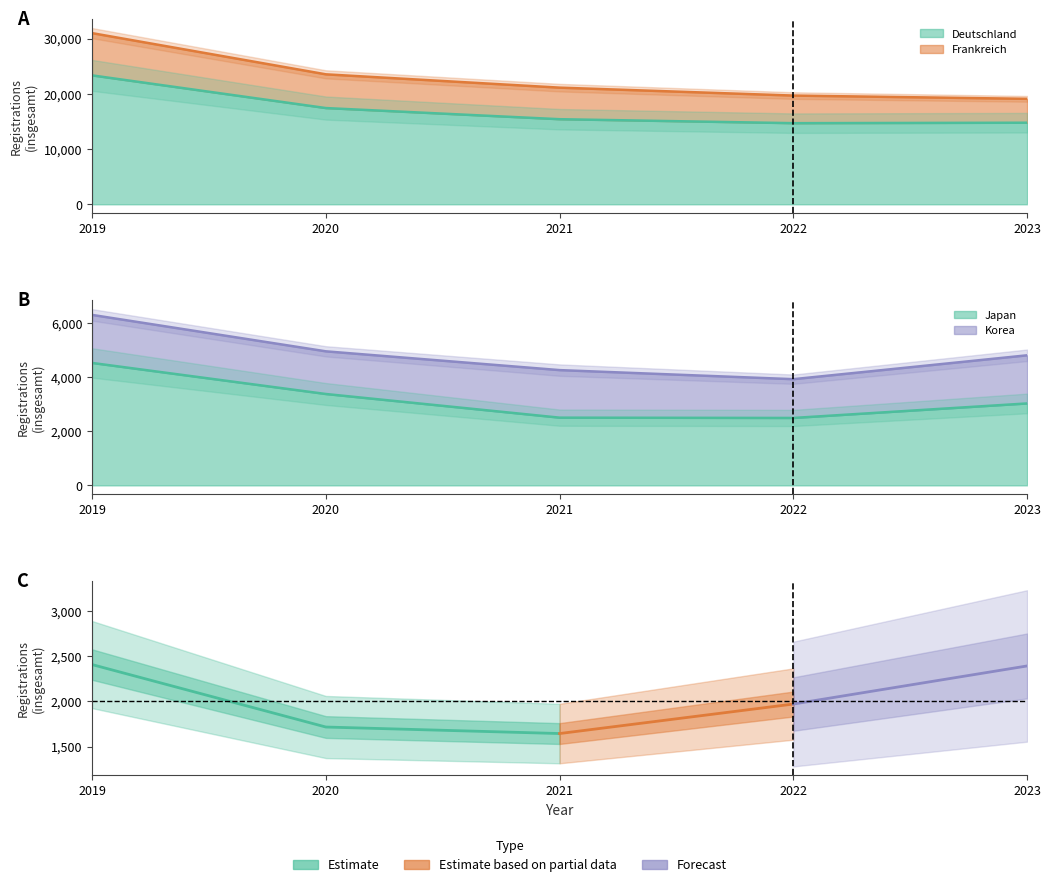

Reading right to left, extract all data points from this chart.

Deutschland: 2023=14760	2022=14679	2021=15396	2020=17413	2019=23326
Frankreich: 2023=4323	2022=4993	2021=5712	2020=6105	2019=7646
Japan: 2023=3027	2022=2491	2021=2502	2020=3376	2019=4524
Korea: 2023=1779	2022=1433	2021=1757	2020=1577	2019=1775
Rumänien: 2023=2391	2022=1970	2021=1644	2020=1716	2019=2406